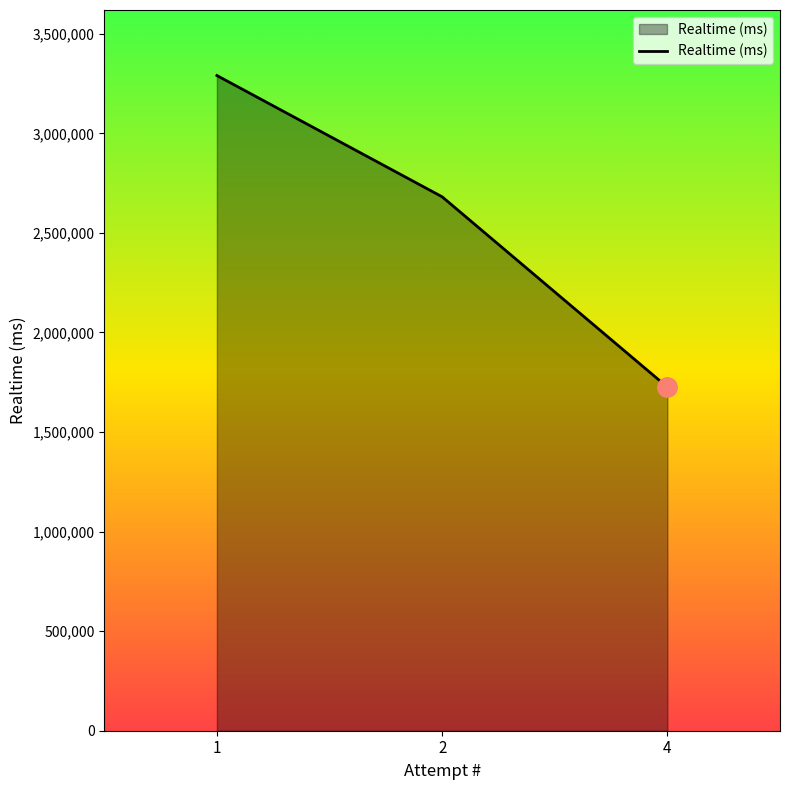

The chart shows a value of 2651506 at 4. True or false?

False